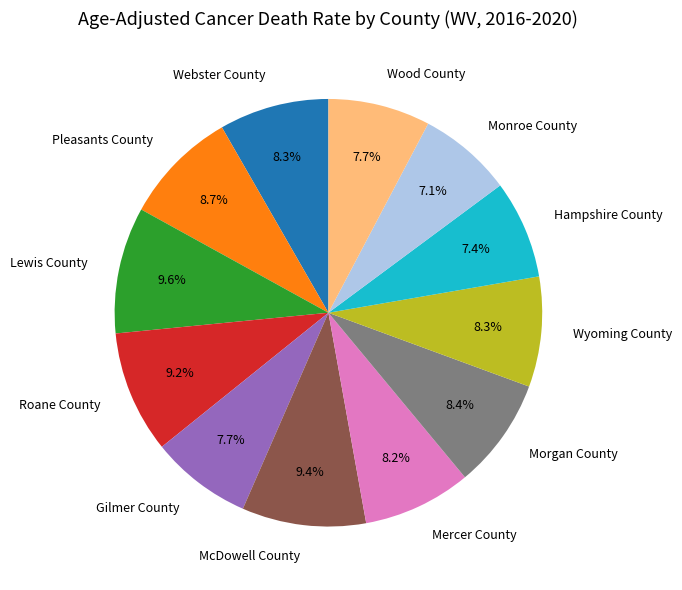

To the nearest percent, what portion does Monroe County represent?

7%